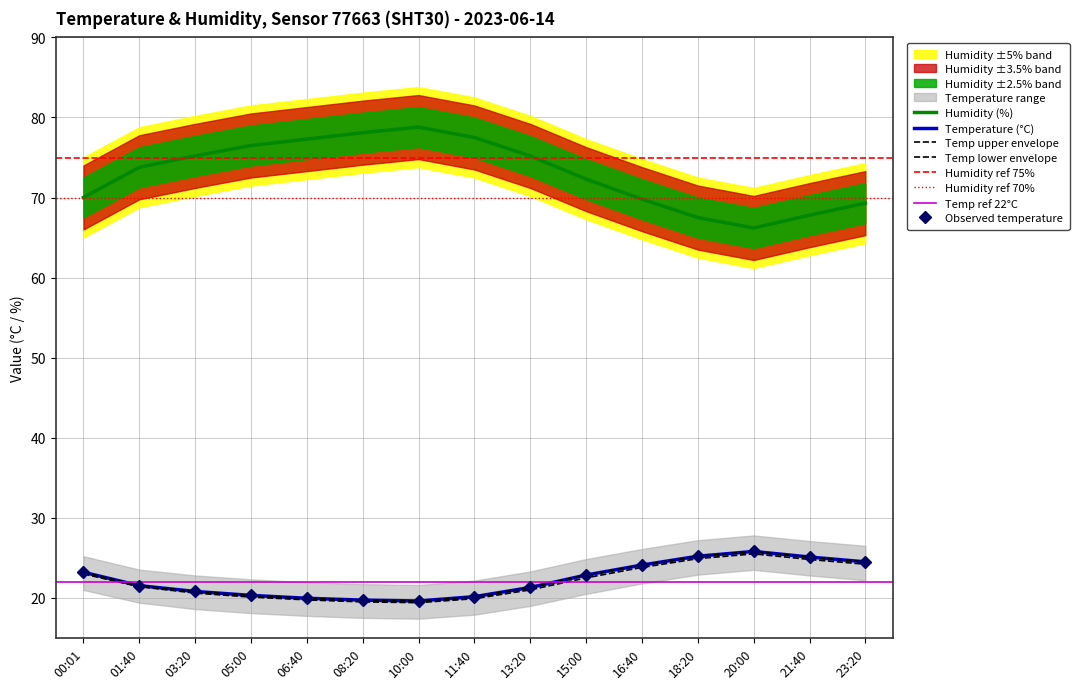

How many interior local valleys does the temp_lower series have?

1